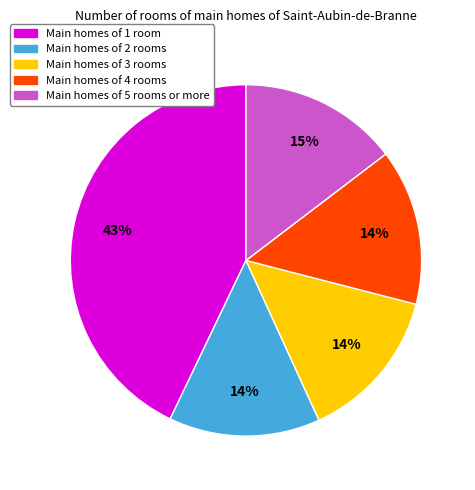

To the nearest percent, what is the difference between the largest and smallest slice percentages?

29%